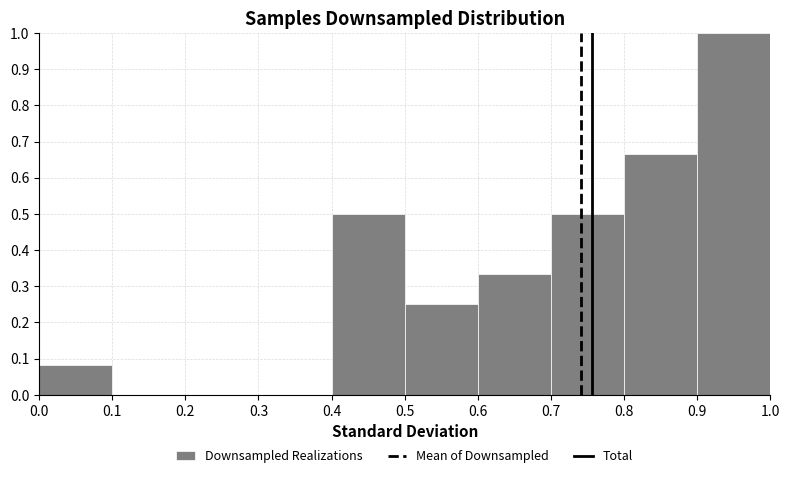

Which range on the x-axis has the tallest bar?

0.9 to 1.0